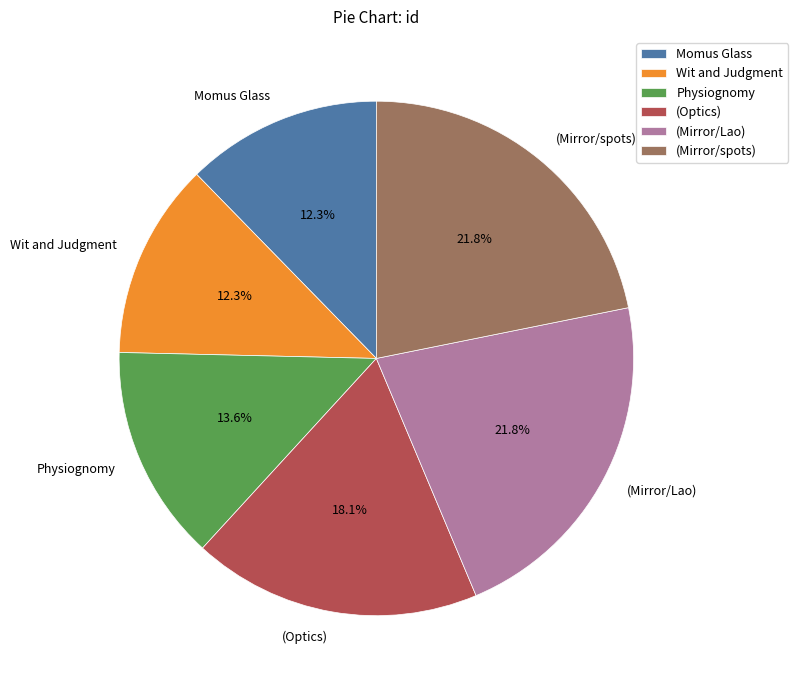

Is it true that (Optics) is 31% of the pie?

False